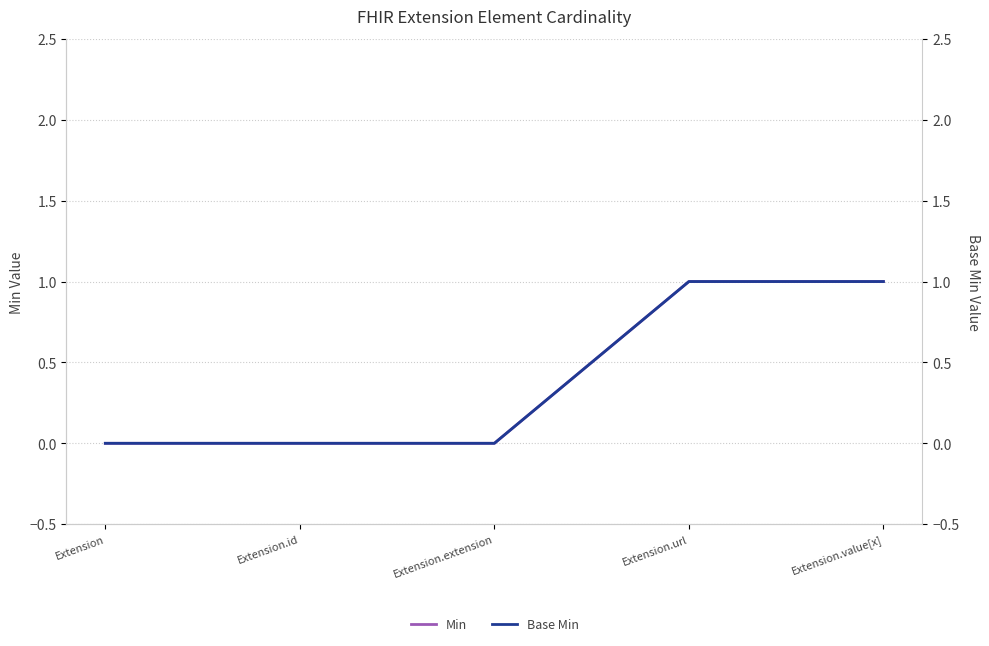

Where is Min nearest to the value 0?

Extension